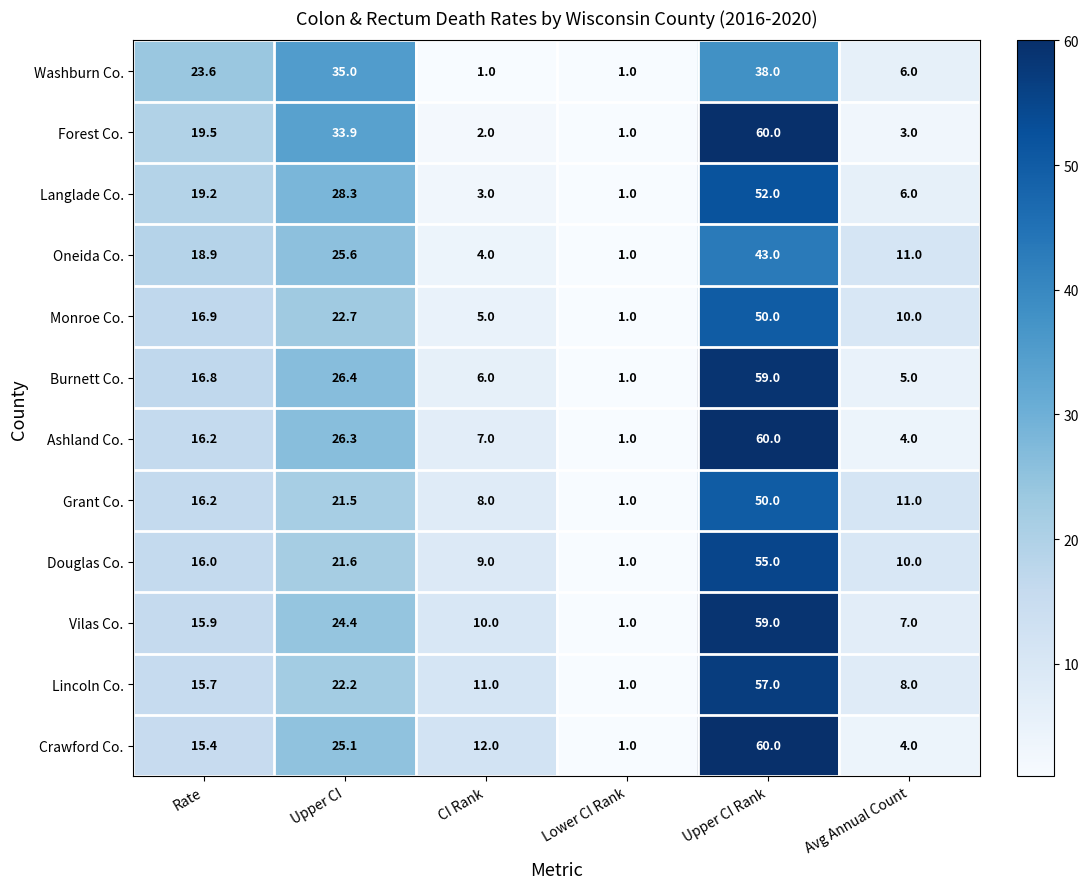

Is it true that Douglas Co. equals 11.9 at CI Rank?

False